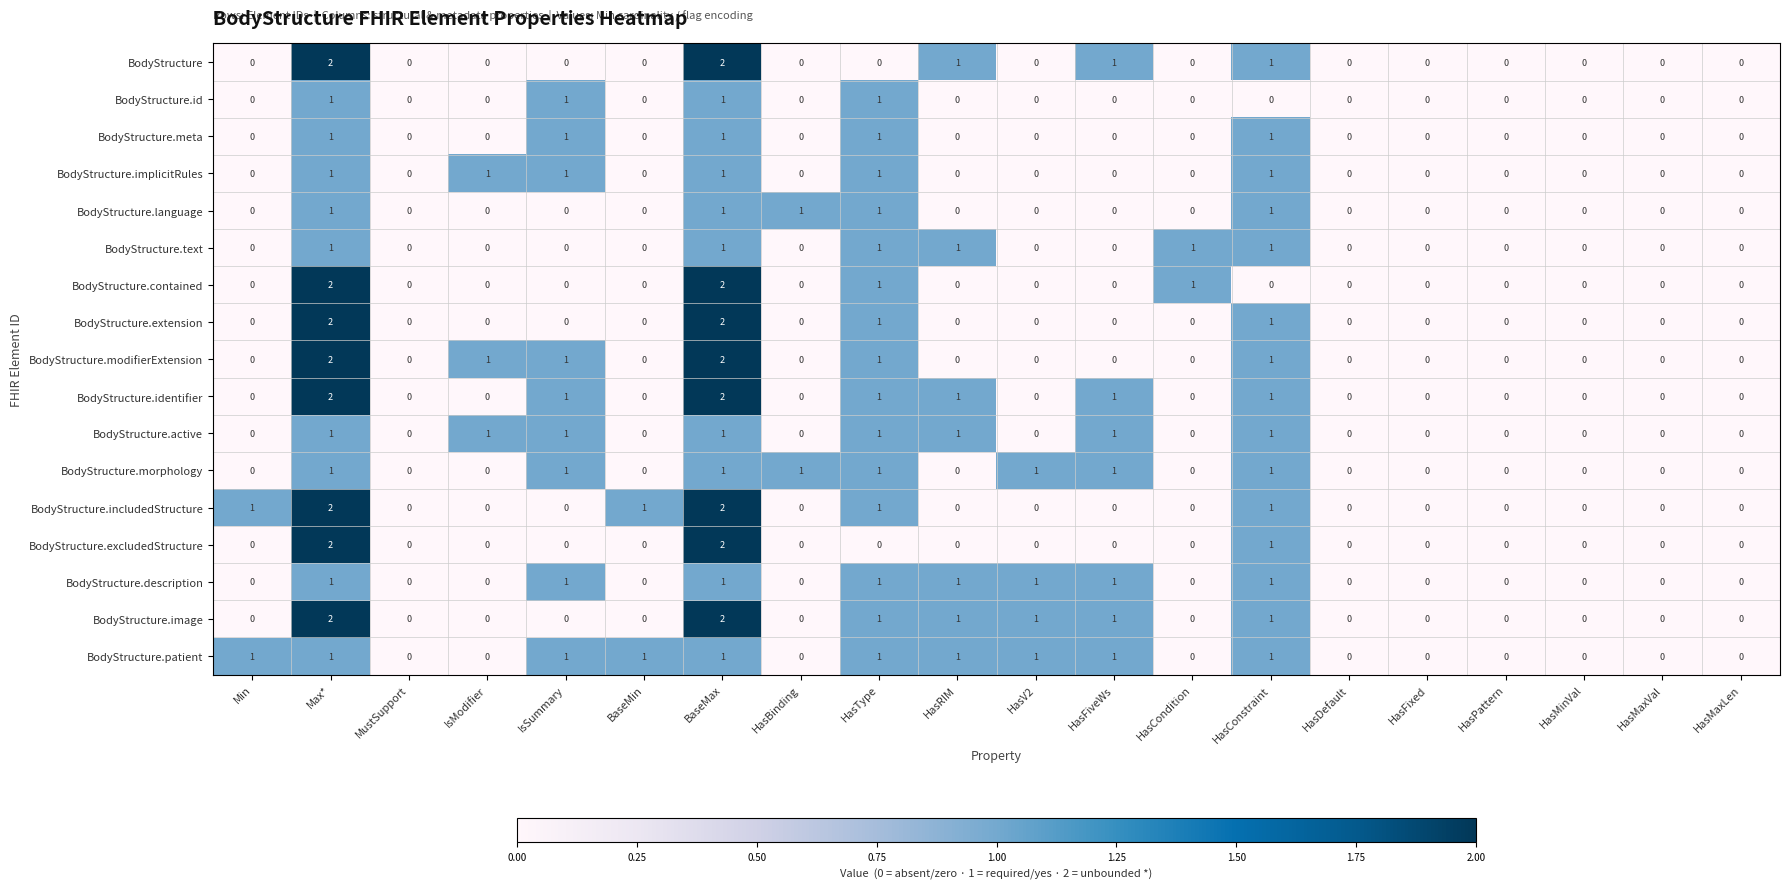

Which series has the largest total across all categories?

BodyStructure.patient